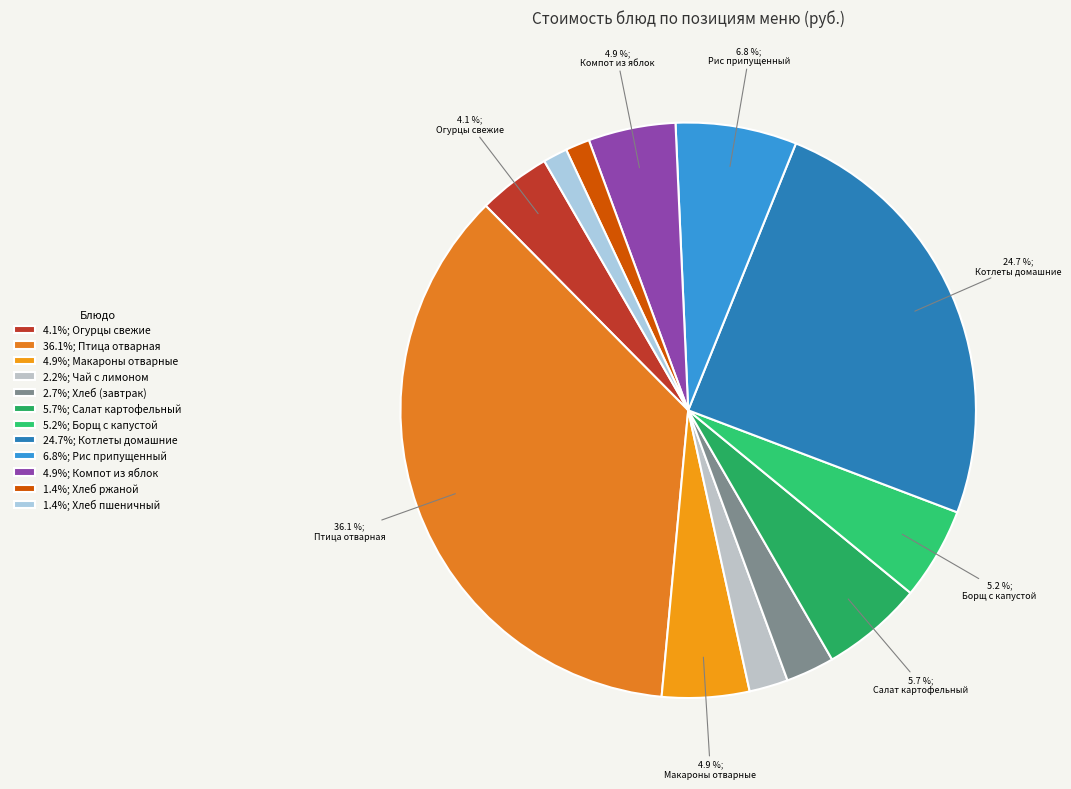

Count the number of slices in the pie.

12